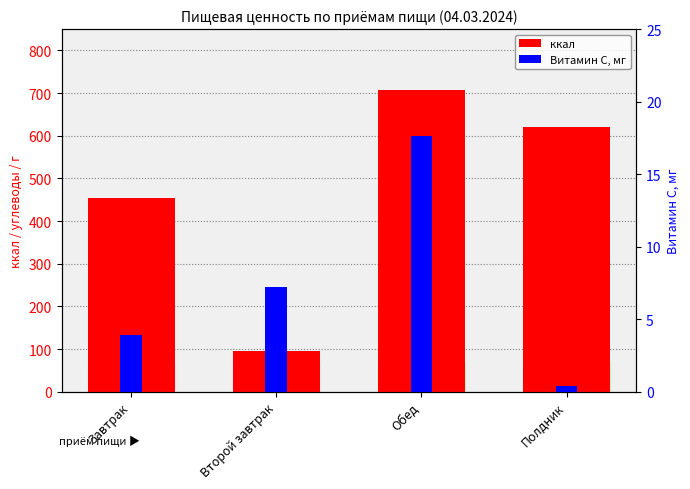

How many data points in ккал are above 619?

2